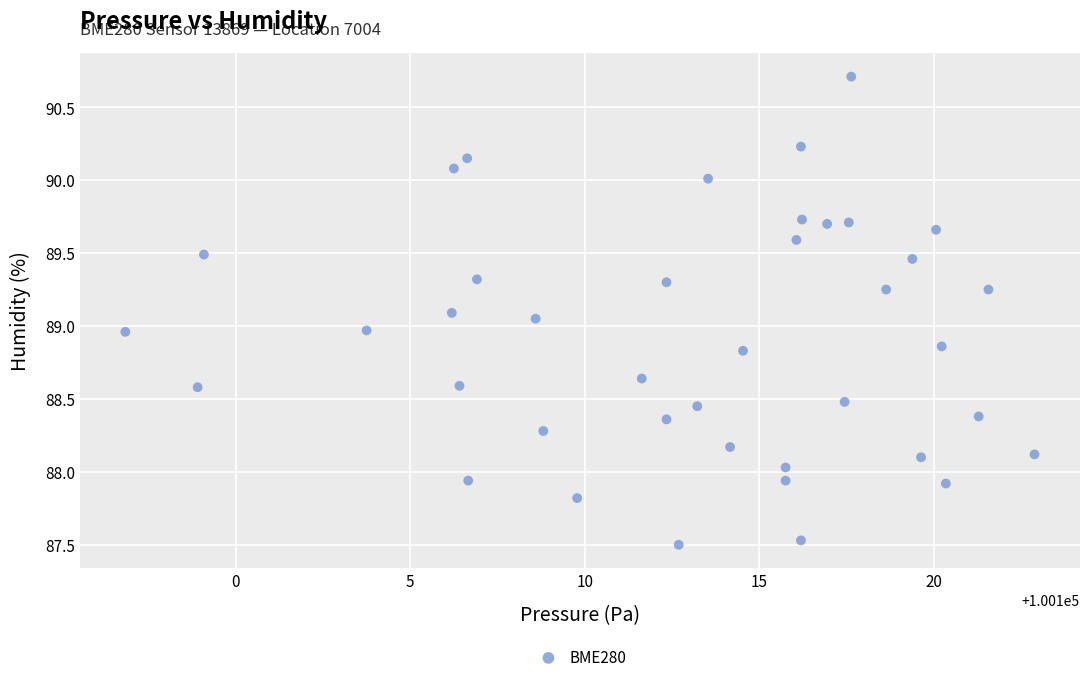

What is the range of X values (max minus min)?

26.0